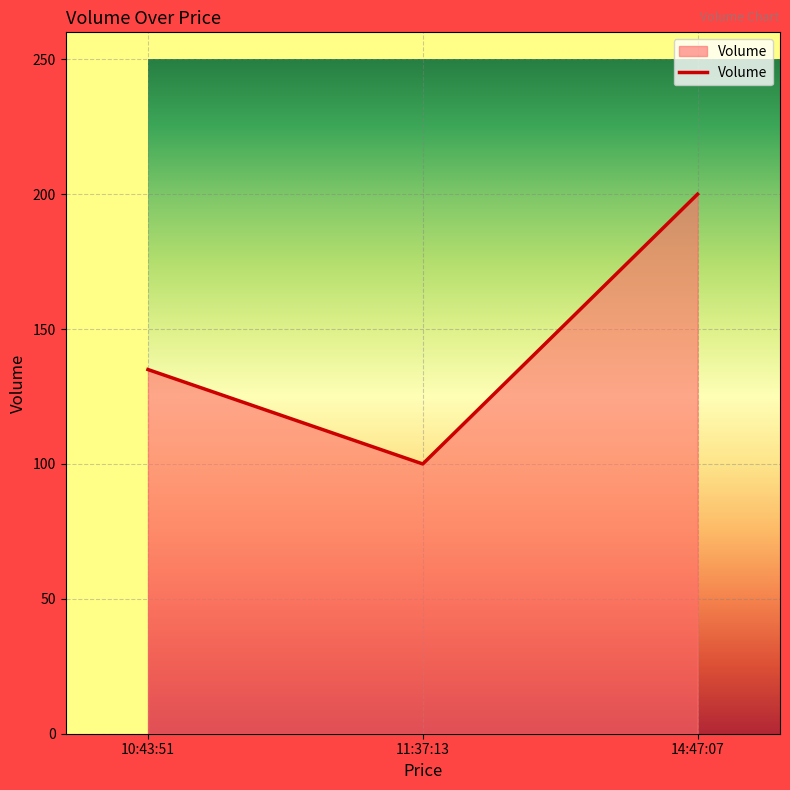

What is the difference between the maximum and minimum values?

100